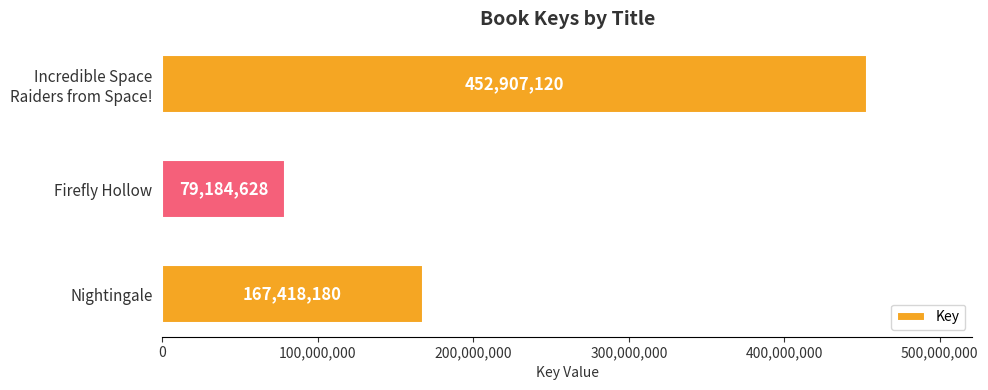

What is the minimum value shown in the chart?

79184628